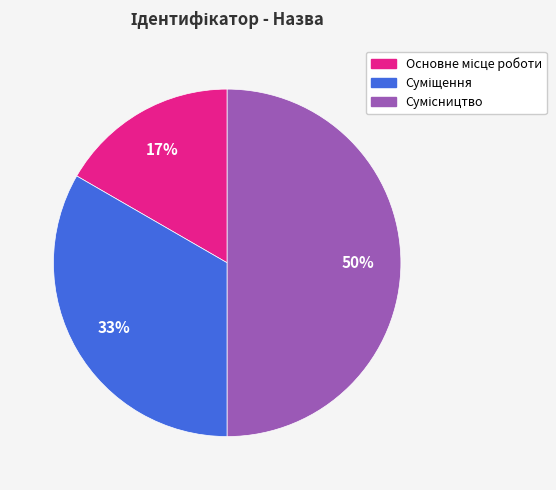

To the nearest percent, what is the average slice percentage?

33%